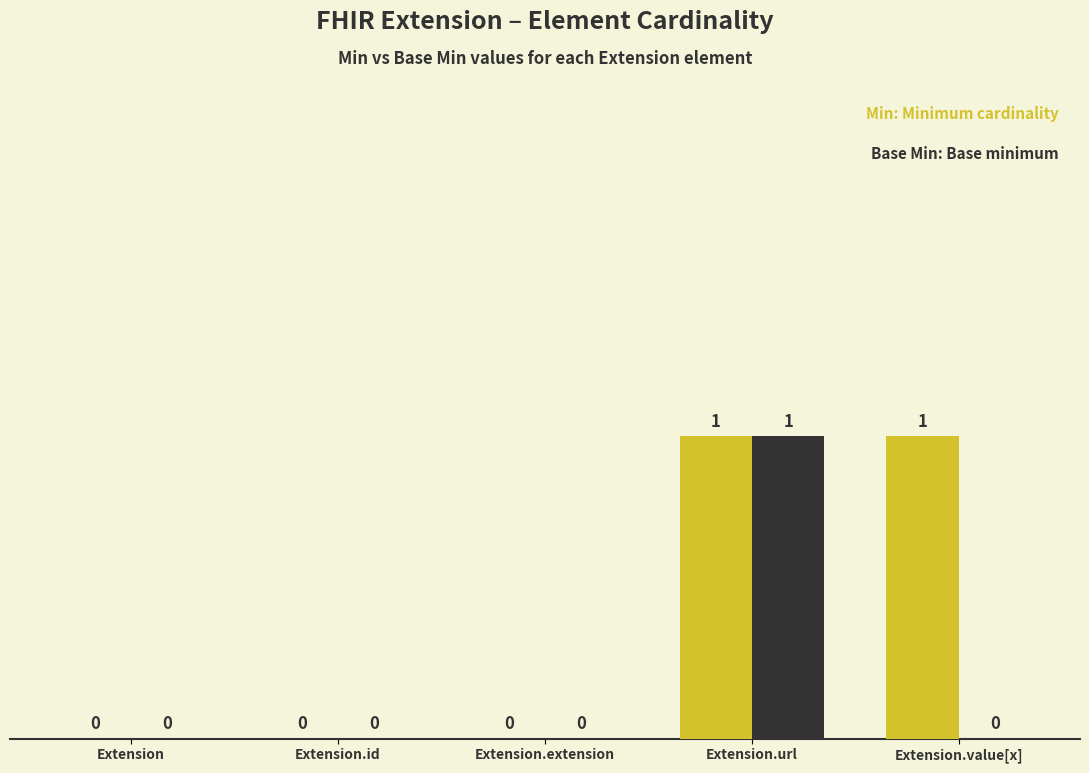

At which category is the sum across all series the highest?

Extension.url